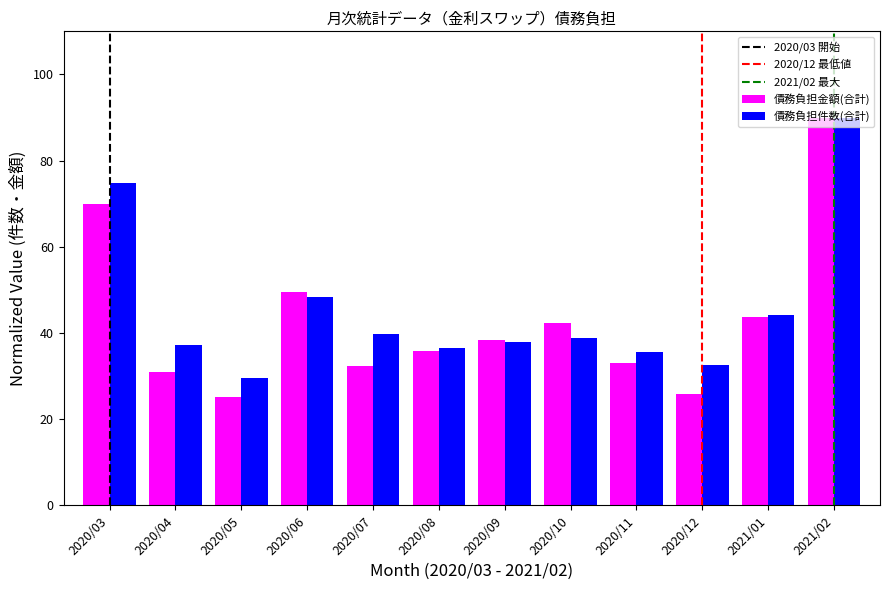

Rank the series at 2020/07 from lowest to highest value.

債務負担金額(合計), 債務負担件数(合計)